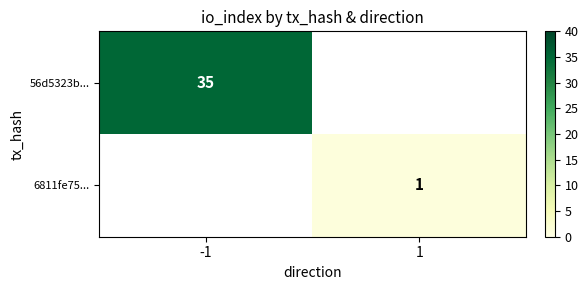

The 56d5323b... series shows 7 at -1. True or false?

False